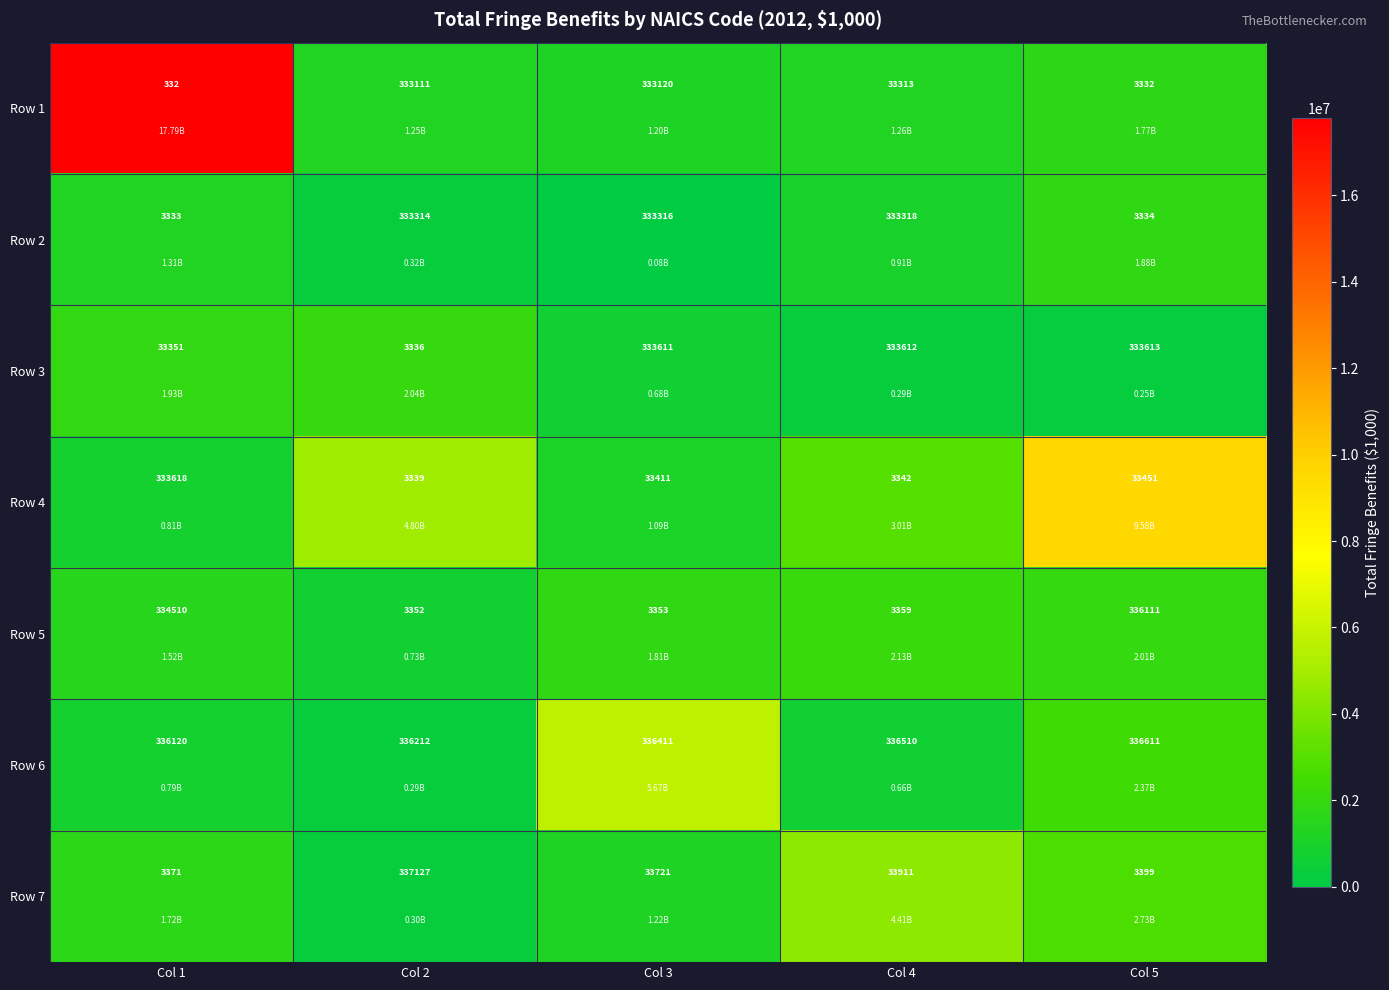

Count the number of data series in this chart.

7